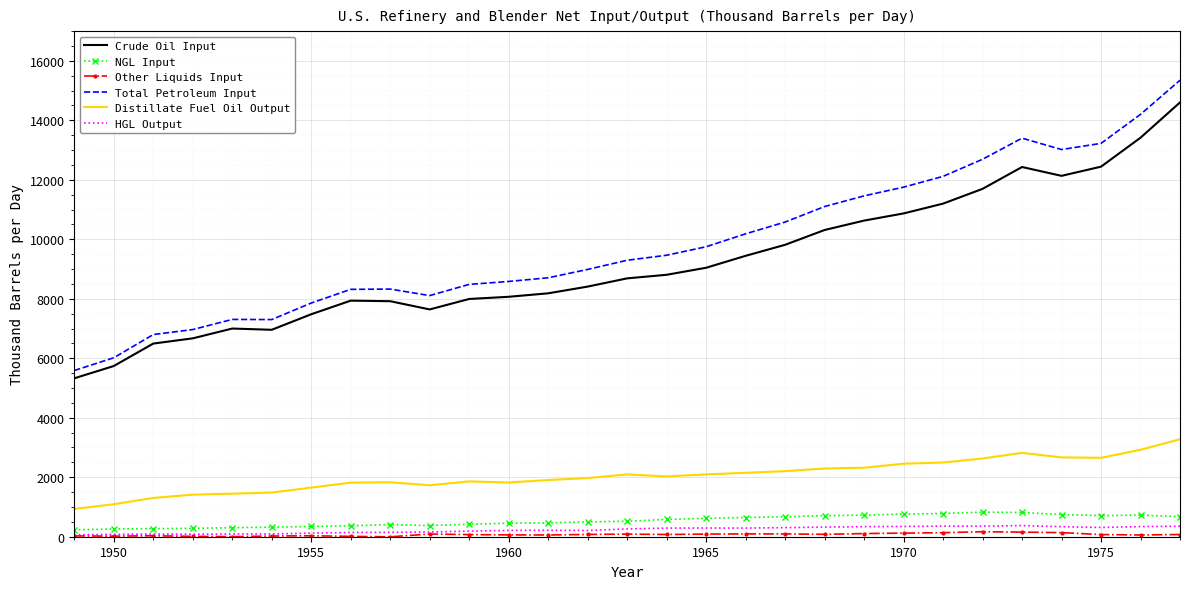

True or false: HGL Output and Distillate Fuel Oil Output intersect in this chart.

False